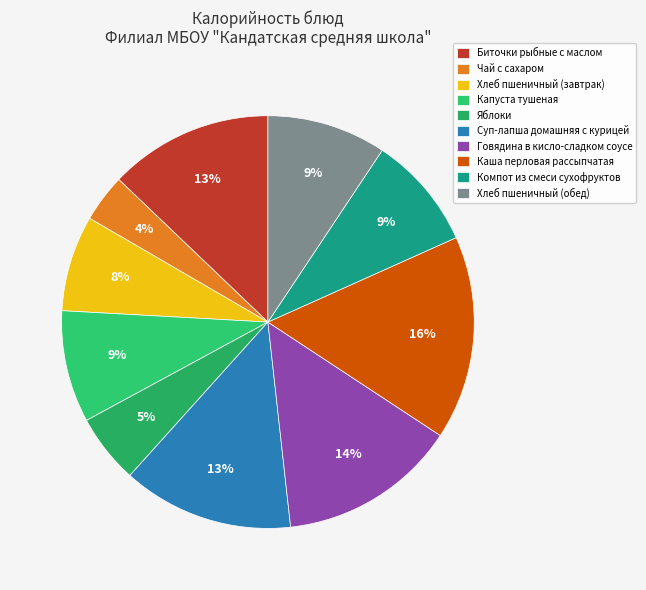

To the nearest percent, what is the combined percentage of Каша перловая рассыпчатая and Говядина в кисло-сладком соусе?

30%